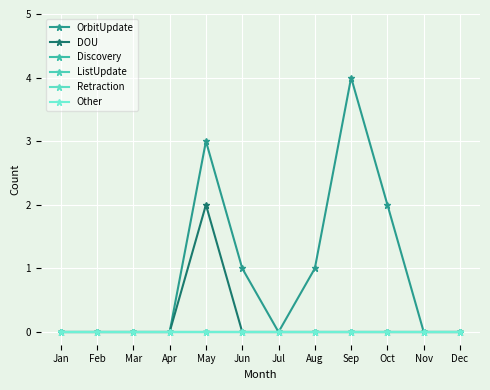

Does the chart have visible grid lines?

Yes